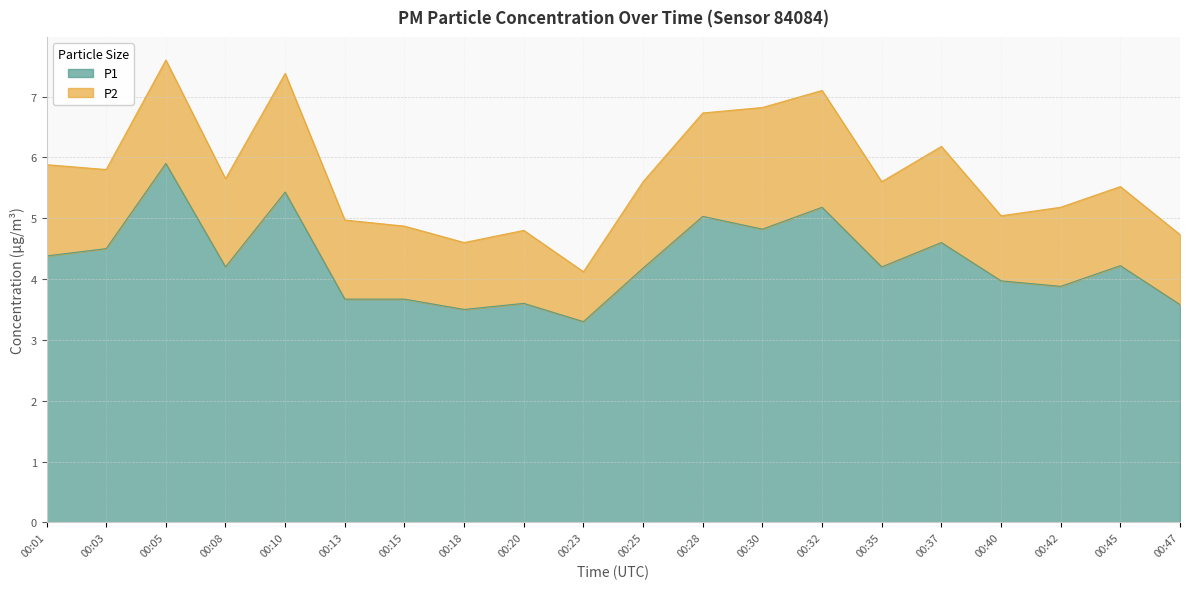

True or false: the data shows 3.7 at 00:15.

True